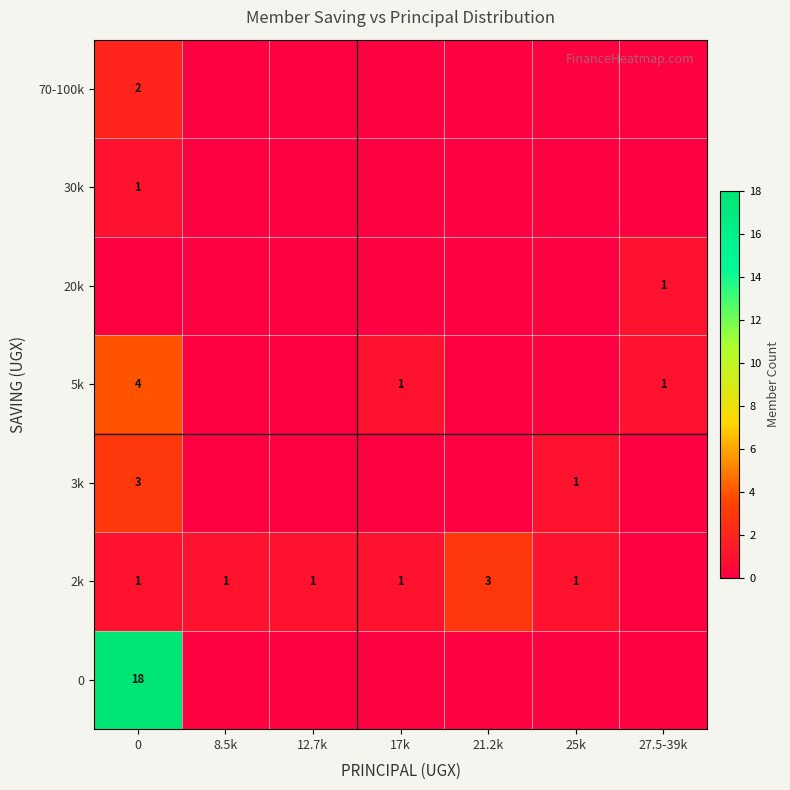

The value of 2k at 12.7k is 2. True or false?

False